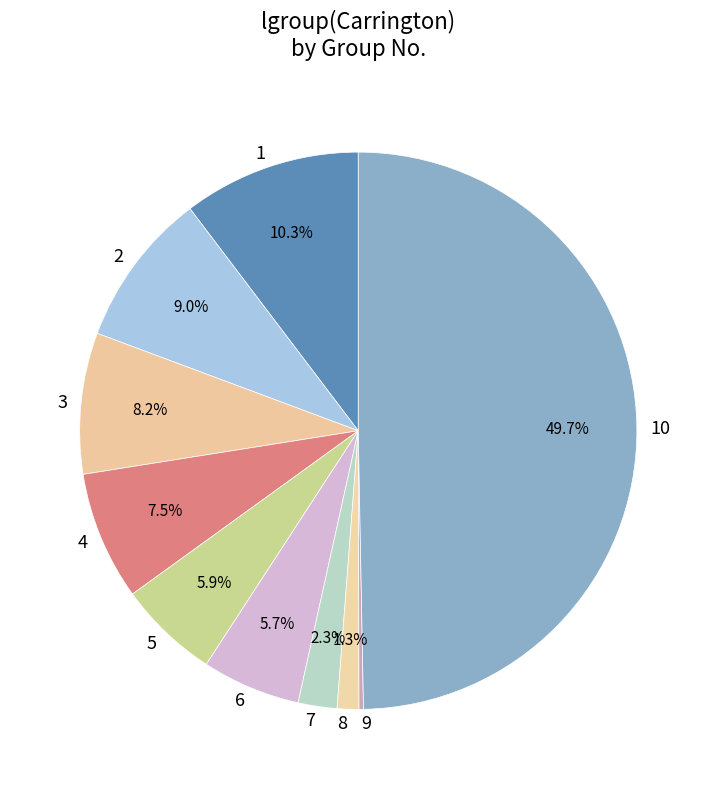

To the nearest percent, what is the combined percentage of 2 and 3?

17%